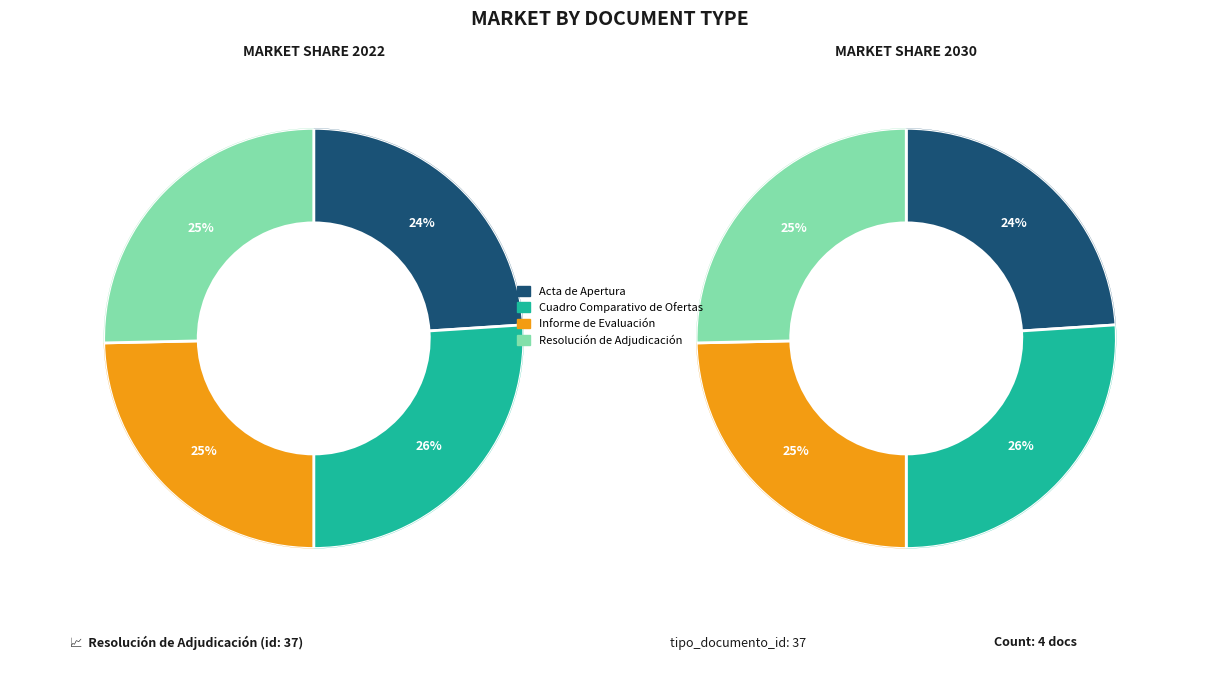

Which slice is the smallest?

Acta de Apertura